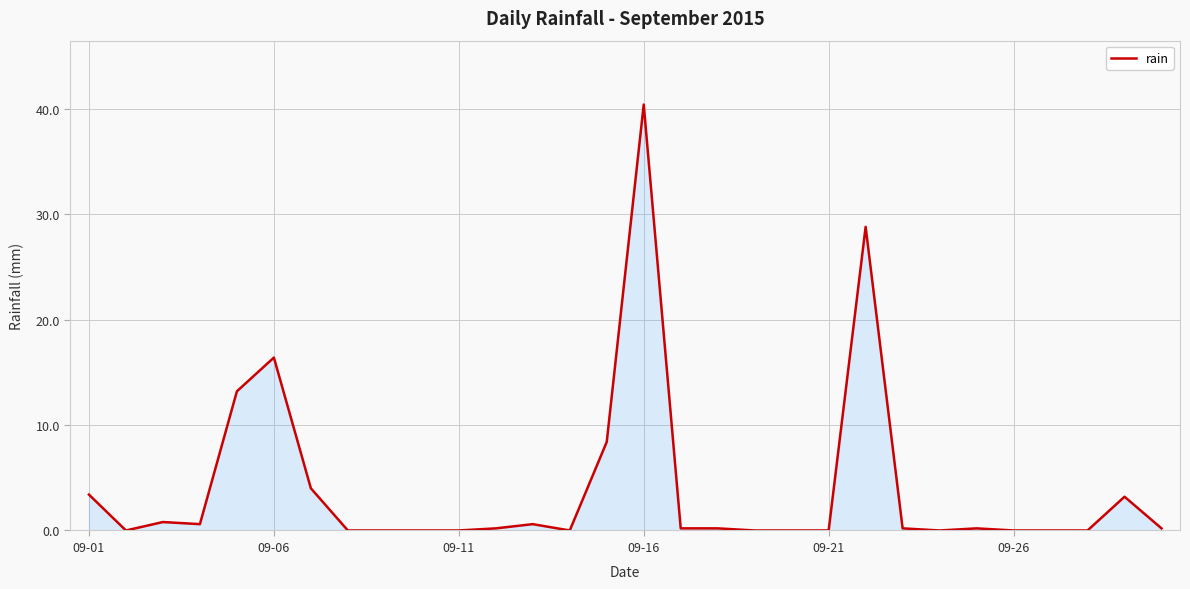

What is the maximum value shown in the chart?

40.4